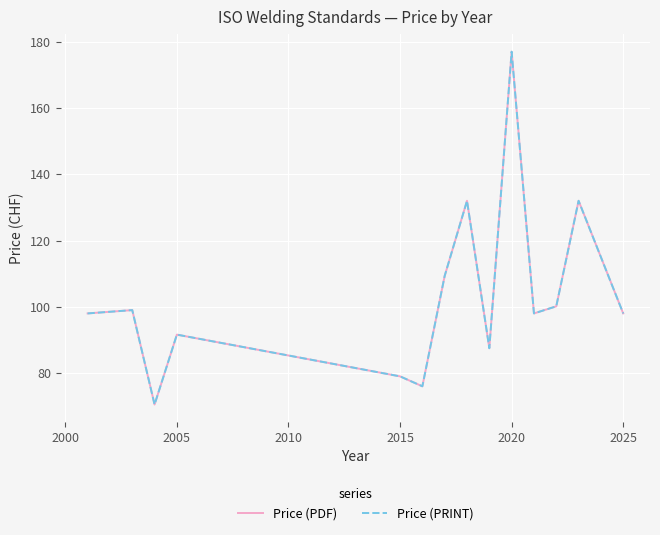

Reading left to right, list all the values displayed in this chart.

Price (PDF): 98.0	99.0	70.5	91.6	79.0	76.0	109.3	132.0	87.5	177.0	98.0	100.1	132.0	98.0
Price (PRINT): 98.0	99.0	70.5	91.6	79.0	76.0	109.3	132.0	87.5	177.0	98.0	100.1	132.0	98.0